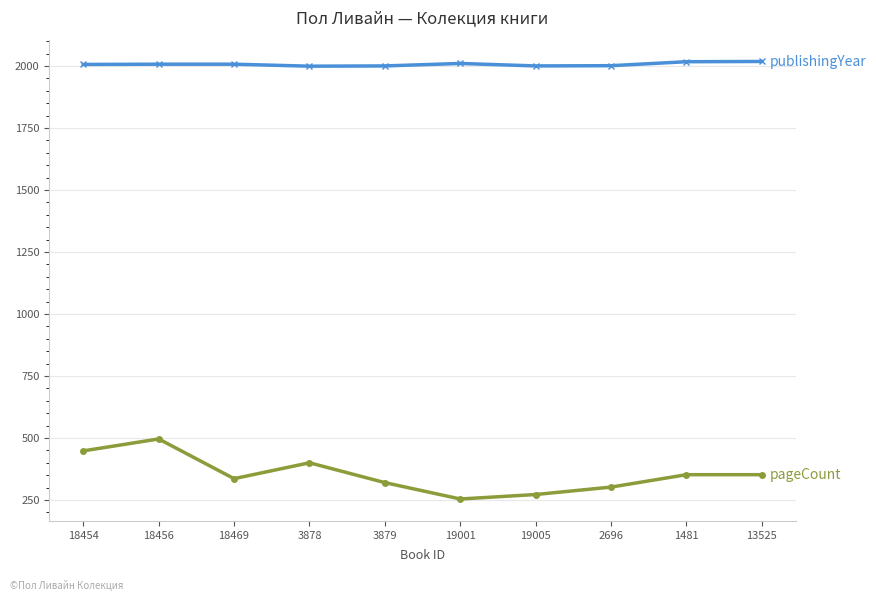

What is the total value across all series at 3878?

2399